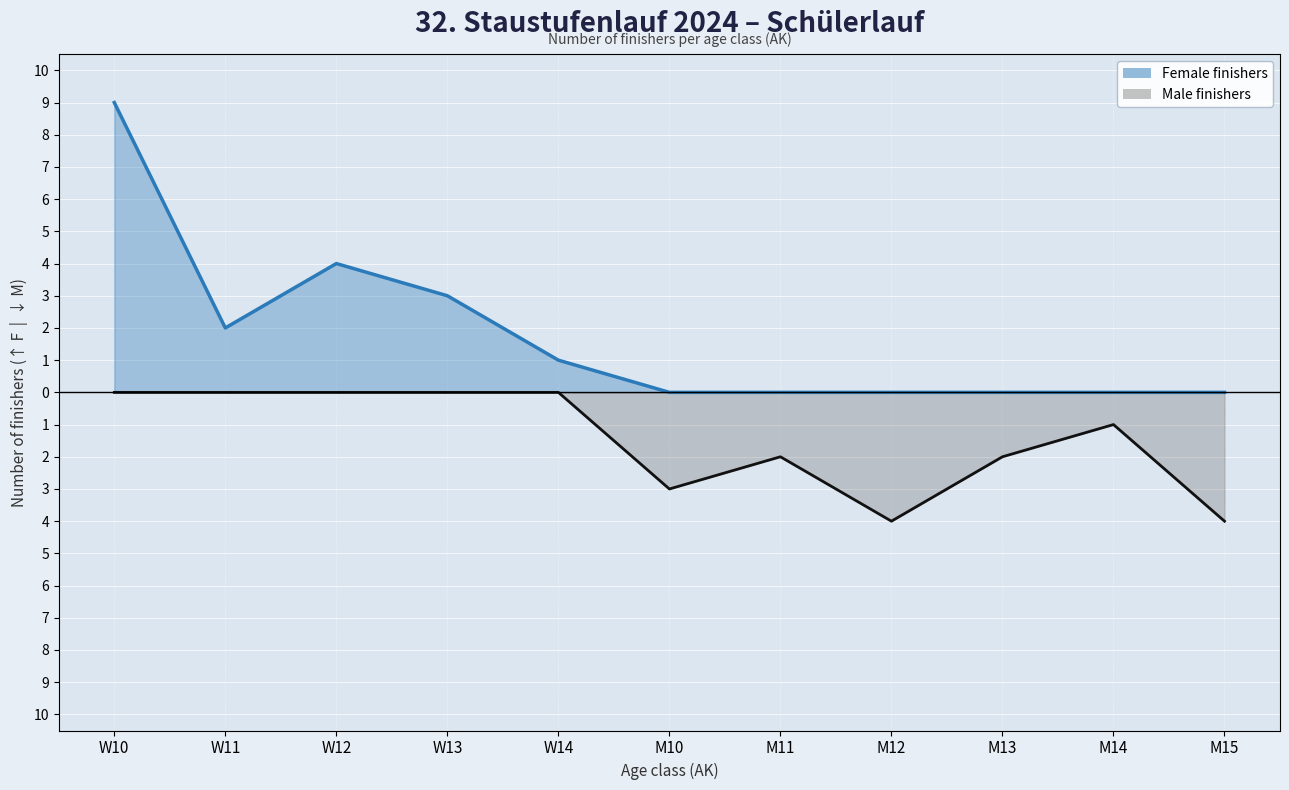

Reading left to right, transcribe all the data shown in this chart.

Female finishers: 9	2	4	3	1	0	0	0	0	0	0
Male finishers: 0	0	0	0	0	-3	-2	-4	-2	-1	-4